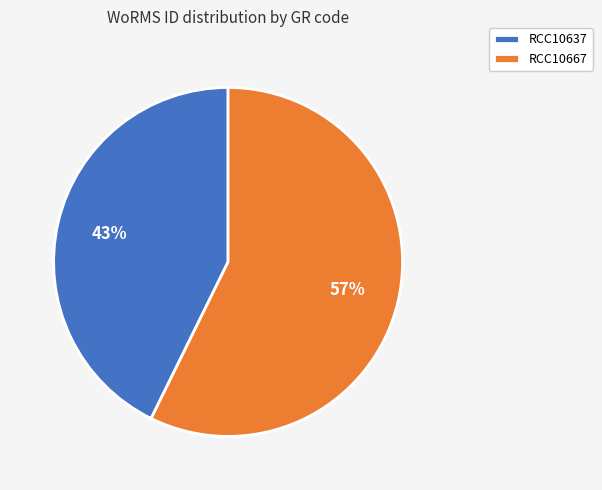

How many slices are in this pie chart?

2